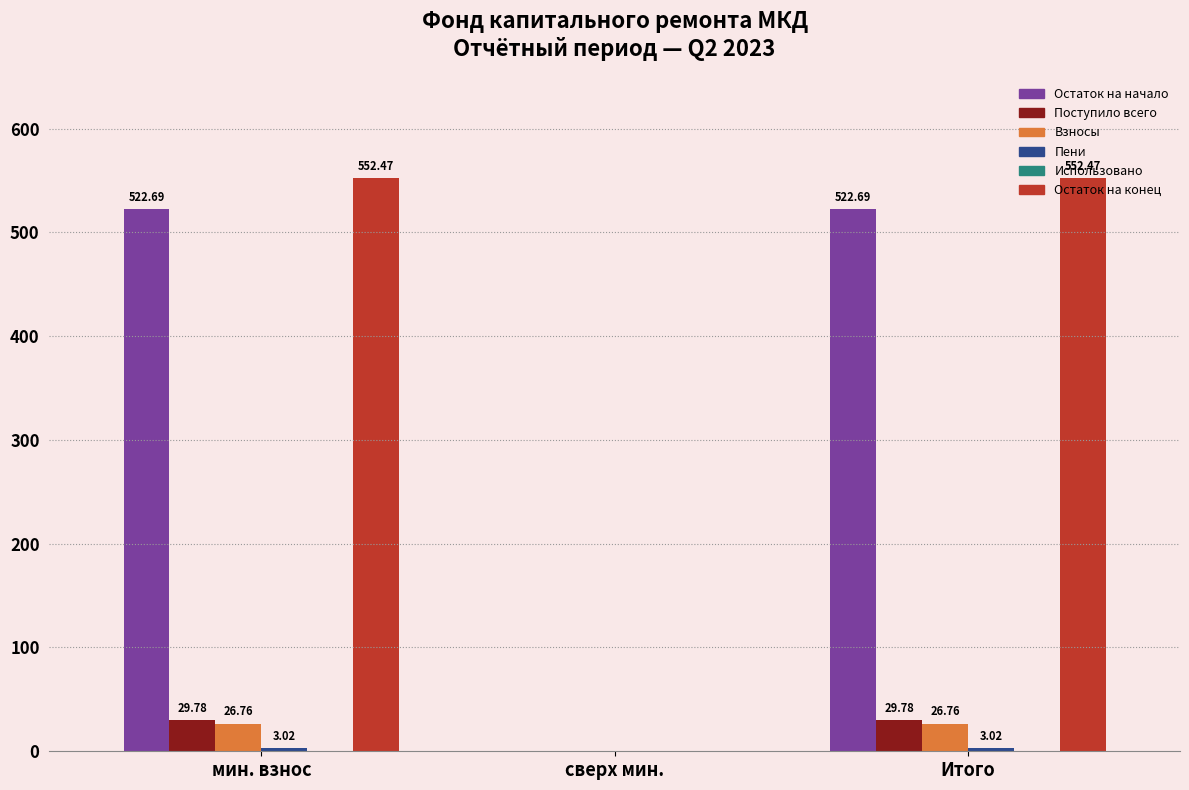

Which series has the largest total across all categories?

Остаток на конец